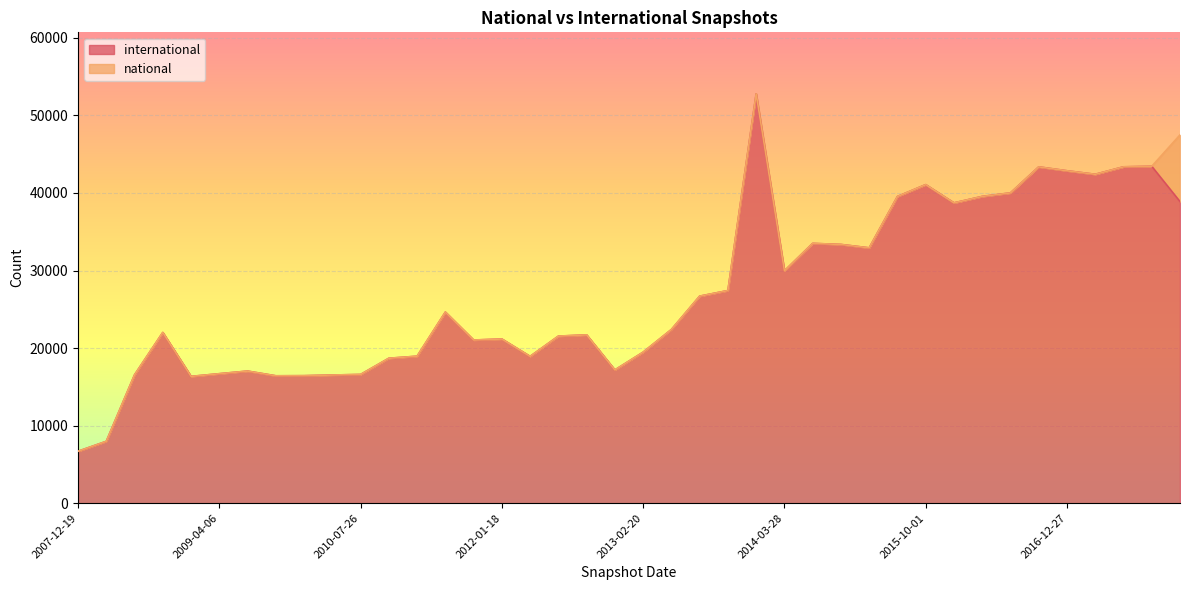

Approximately how many times larger is the value at 2009-12-16 compared to 2015-07-03?

0.4